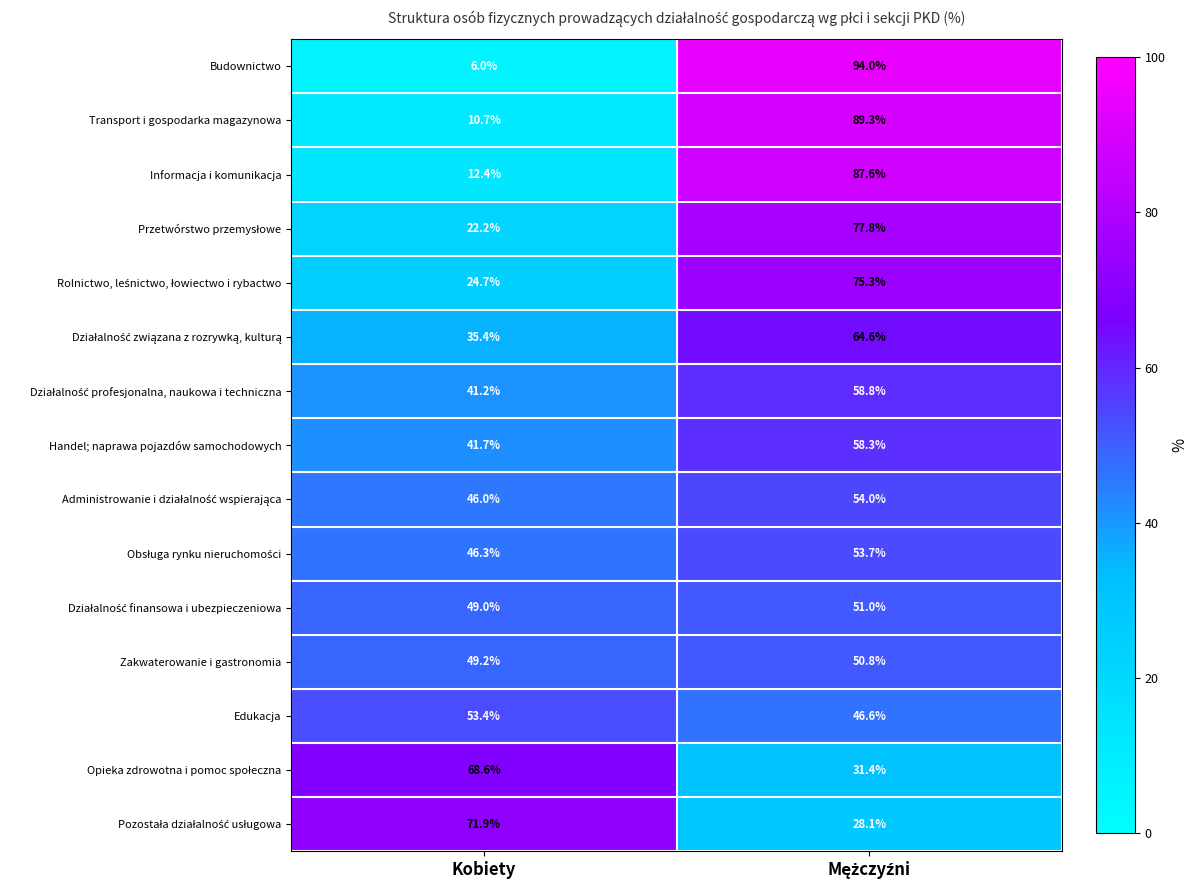

Which series has the largest range (max minus min)?

Budownictwo